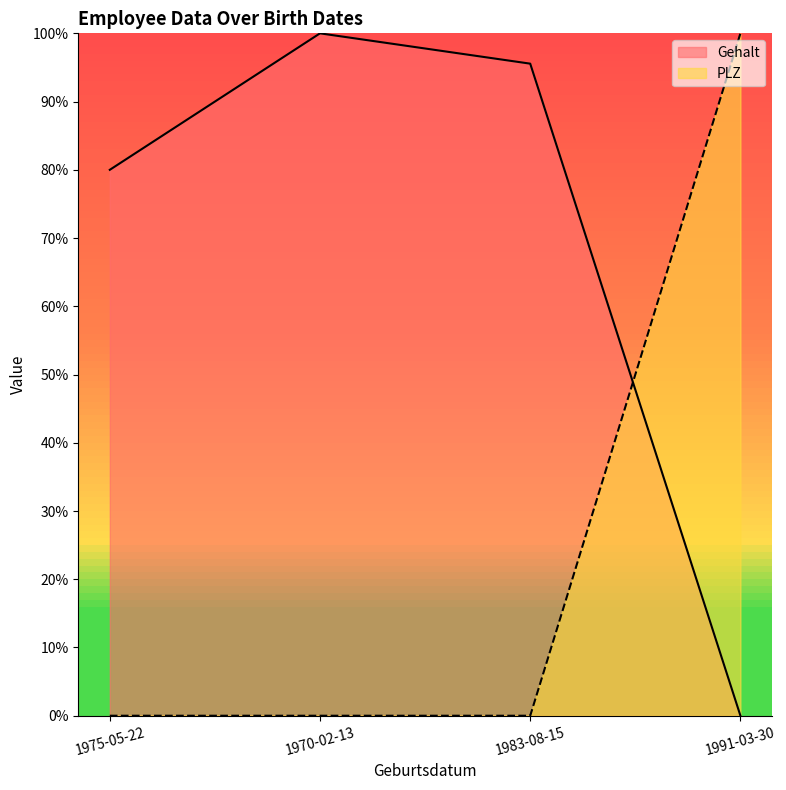

Count the PLZ values in the range 0 to 1.

4